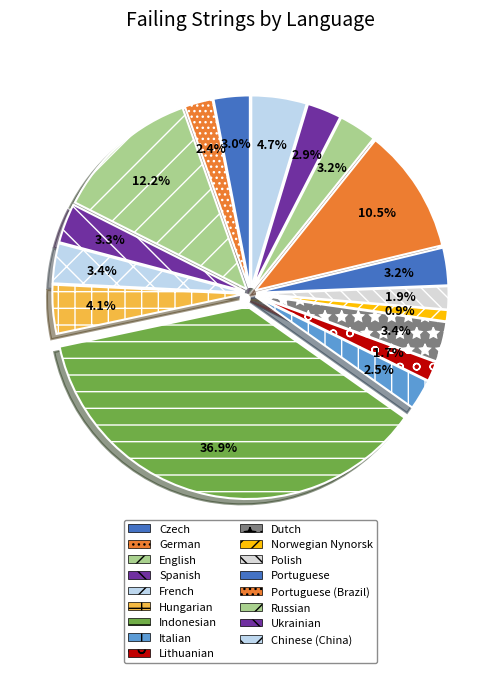

To the nearest percent, what is the combined percentage of English and French?

16%